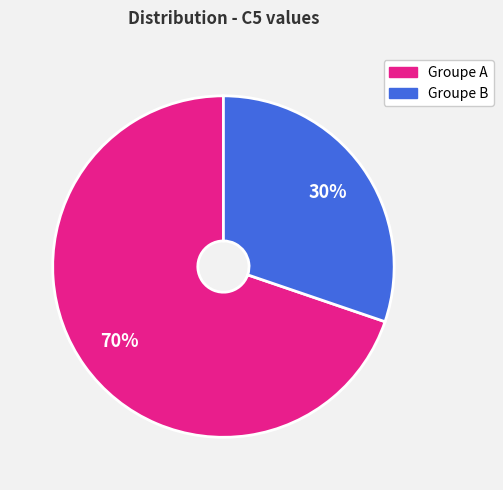

Is there any slice that represents more than half of the pie?

Yes